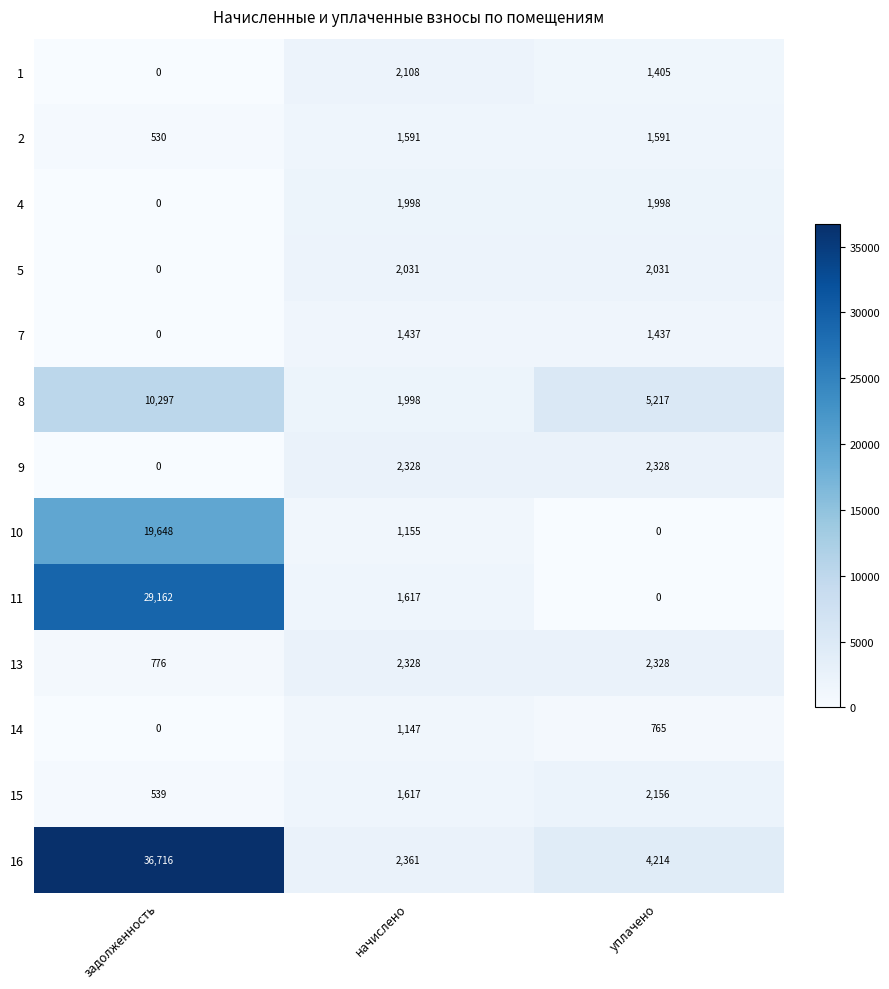

Count the number of data series in this chart.

13